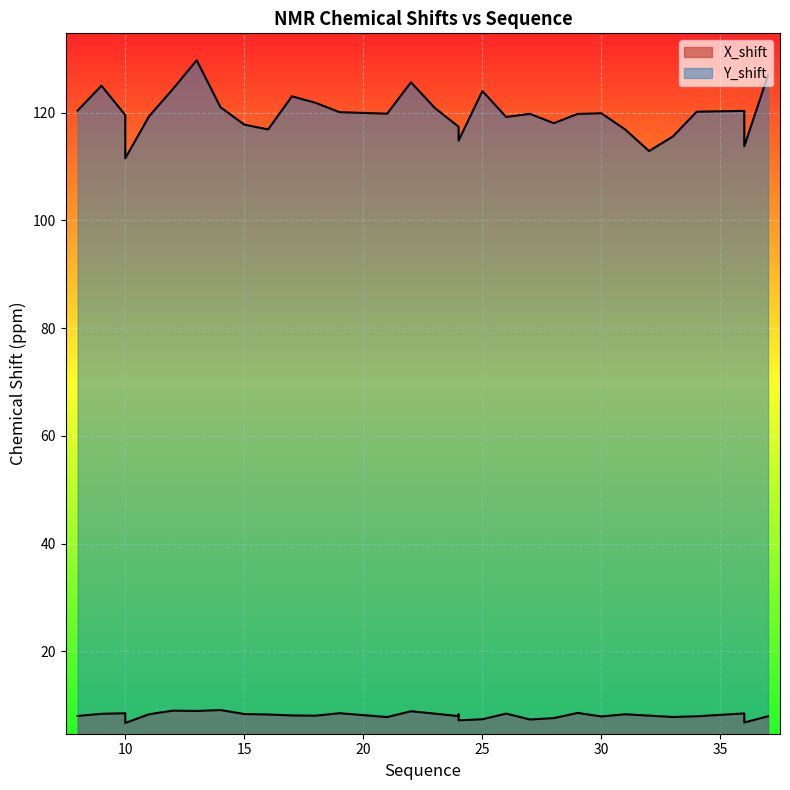

True or false: X_shift and Y_shift intersect in this chart.

False